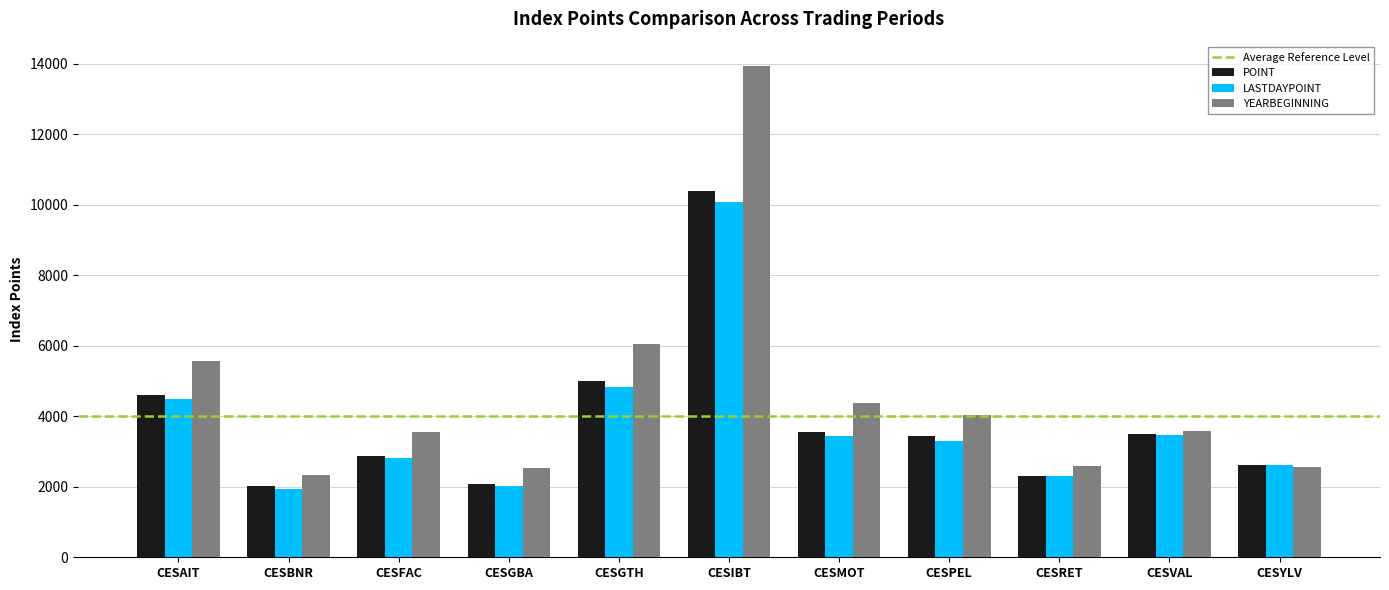

Where is POINT nearest to the value 6196?

CESGTH